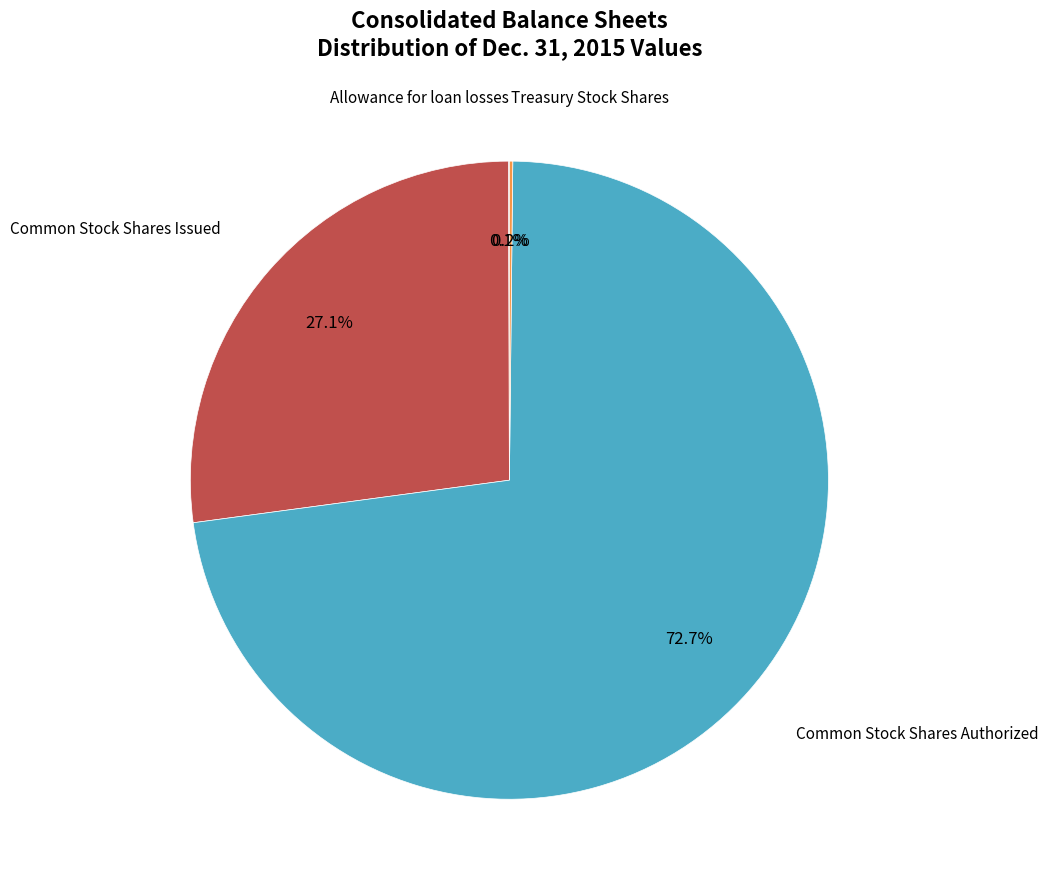

Is there a majority slice in this chart?

Yes